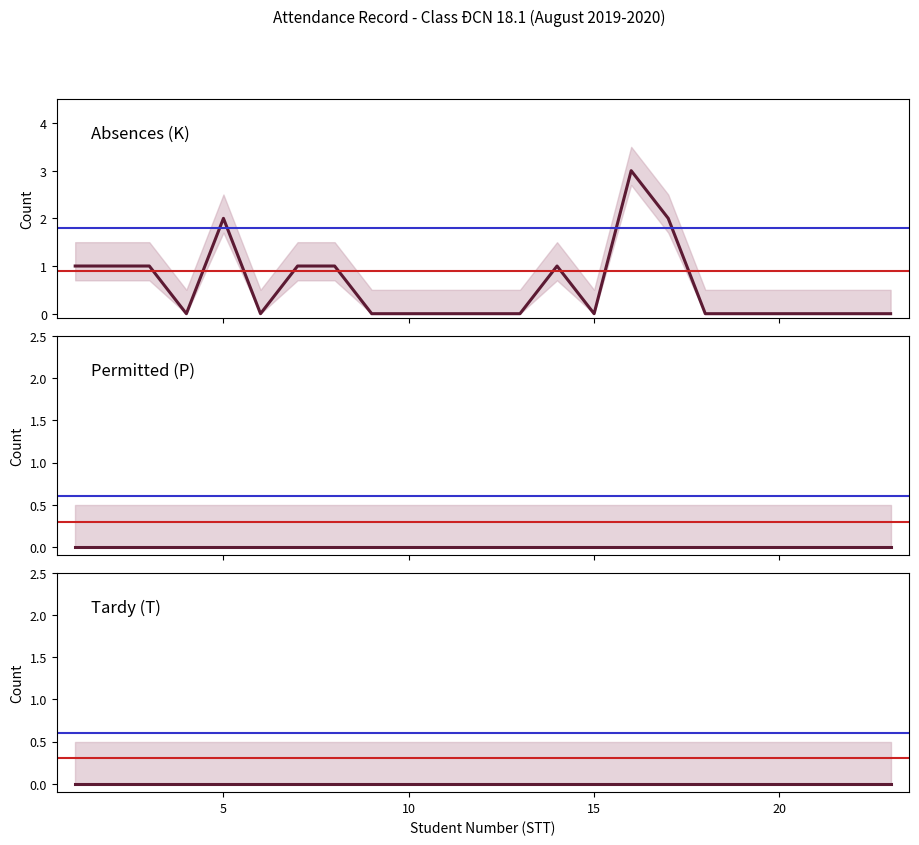

Does the chart display data point markers on the line(s)?

No